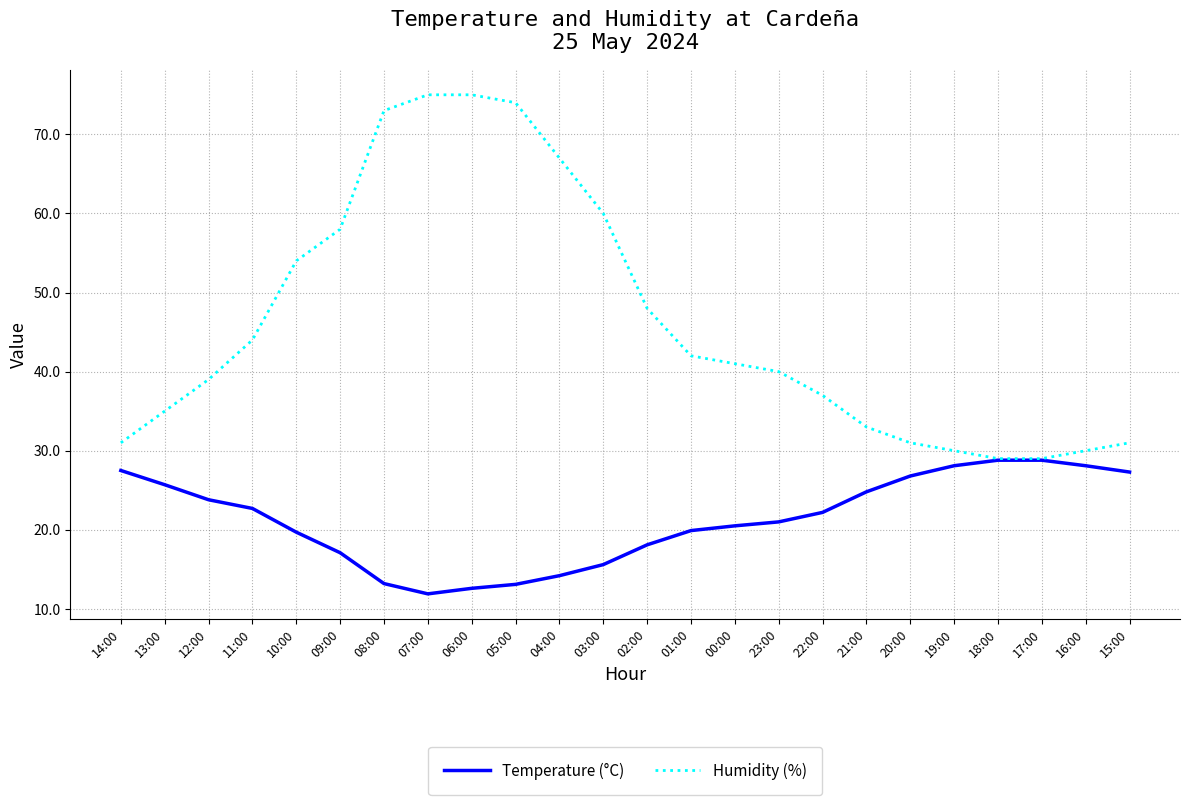

What is the spread (max minus min) of values at 02:00?

29.9